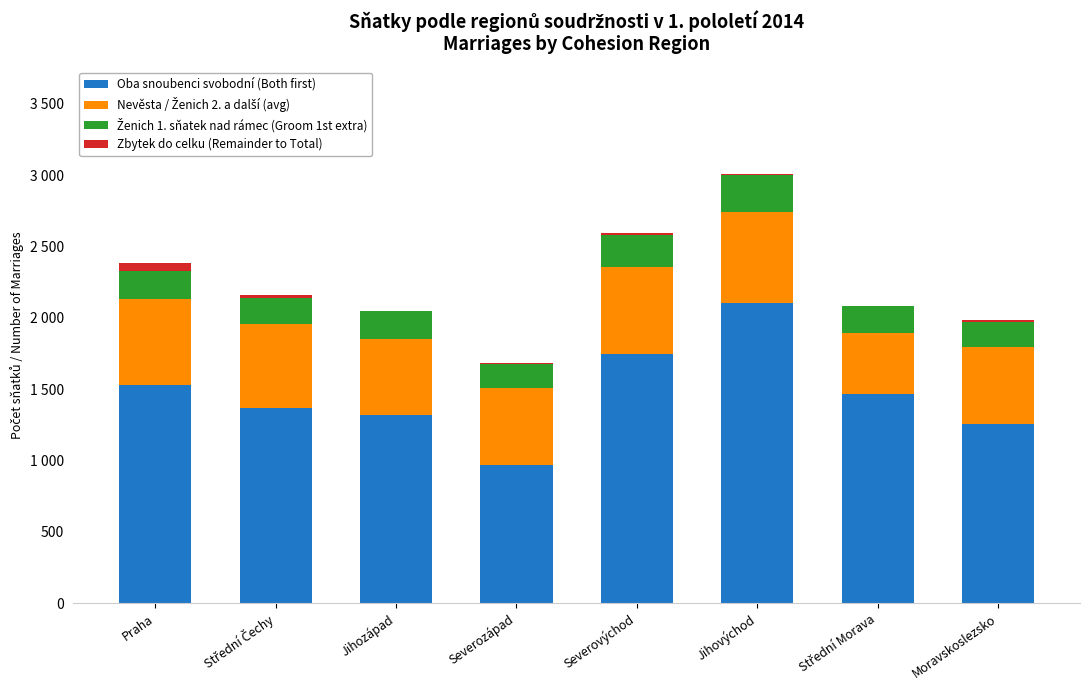

Is it true that Nevěsta / Ženich 2. a další (avg) equals 615.3 at Střední Morava?

False